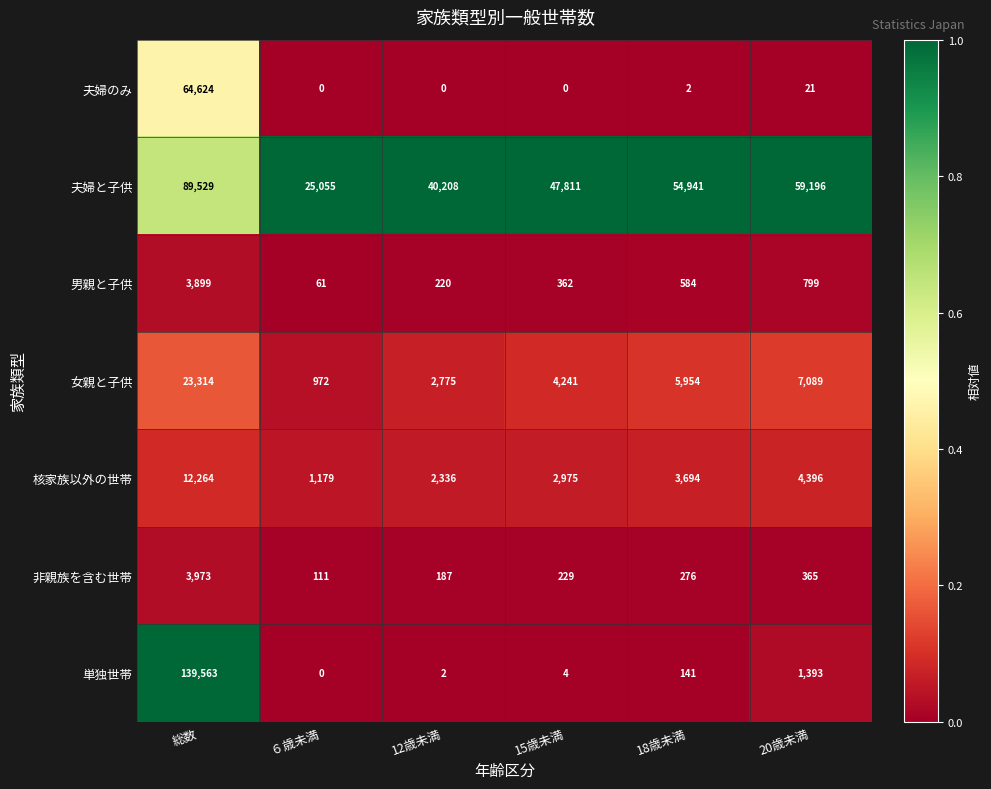

Is it true that 男親と子供 equals 796 at 18歳未満?

False